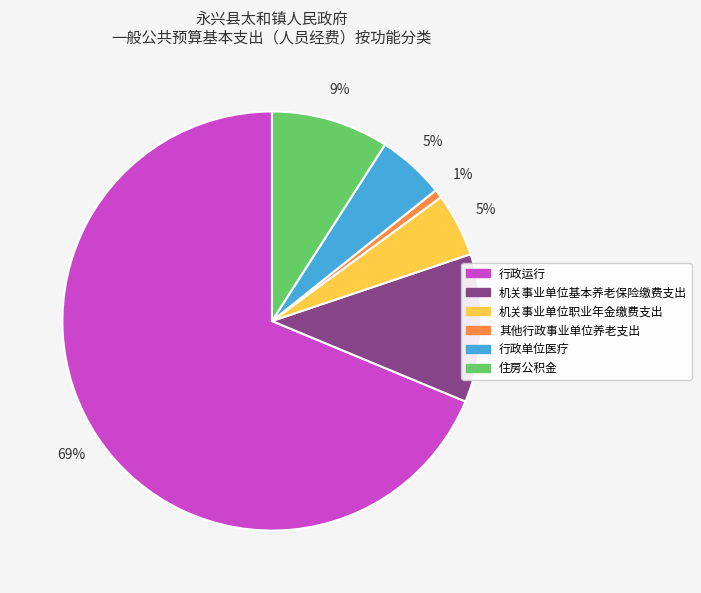

To the nearest percent, what is the average slice percentage?

17%